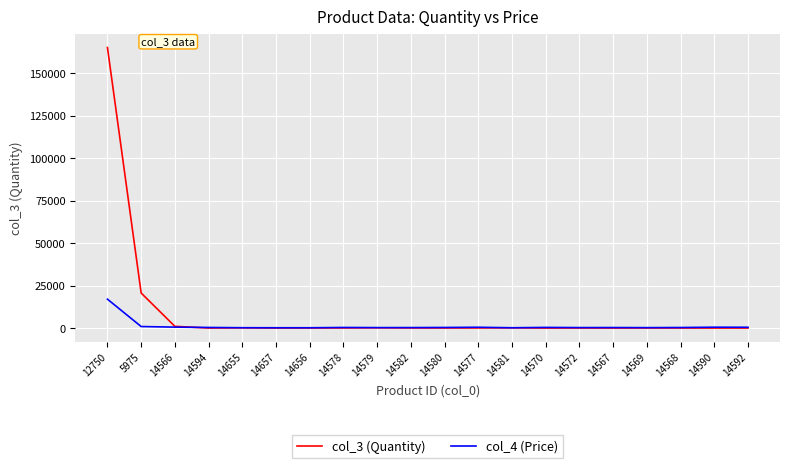

Which series has the largest total across all categories?

col_3 (Quantity)